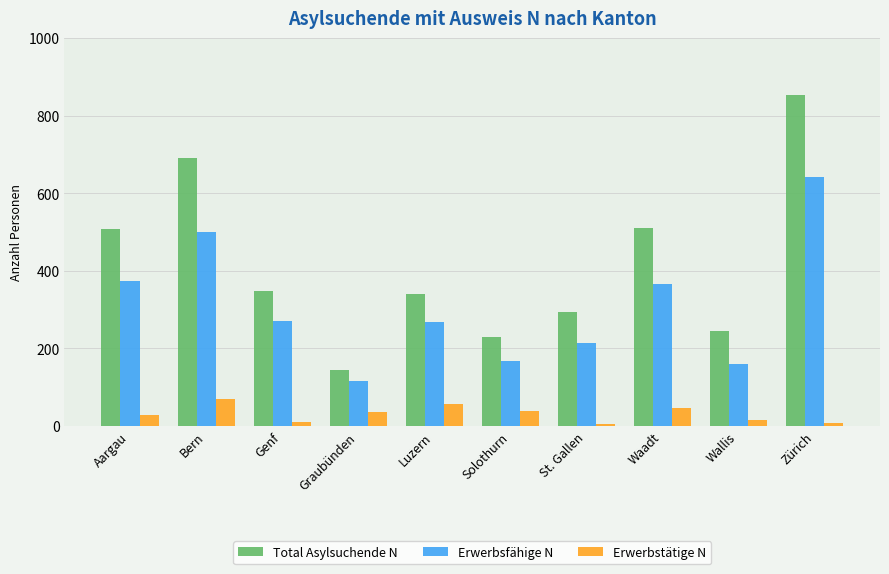

At which label does Total Asylsuchende N first exceed 347?

Aargau